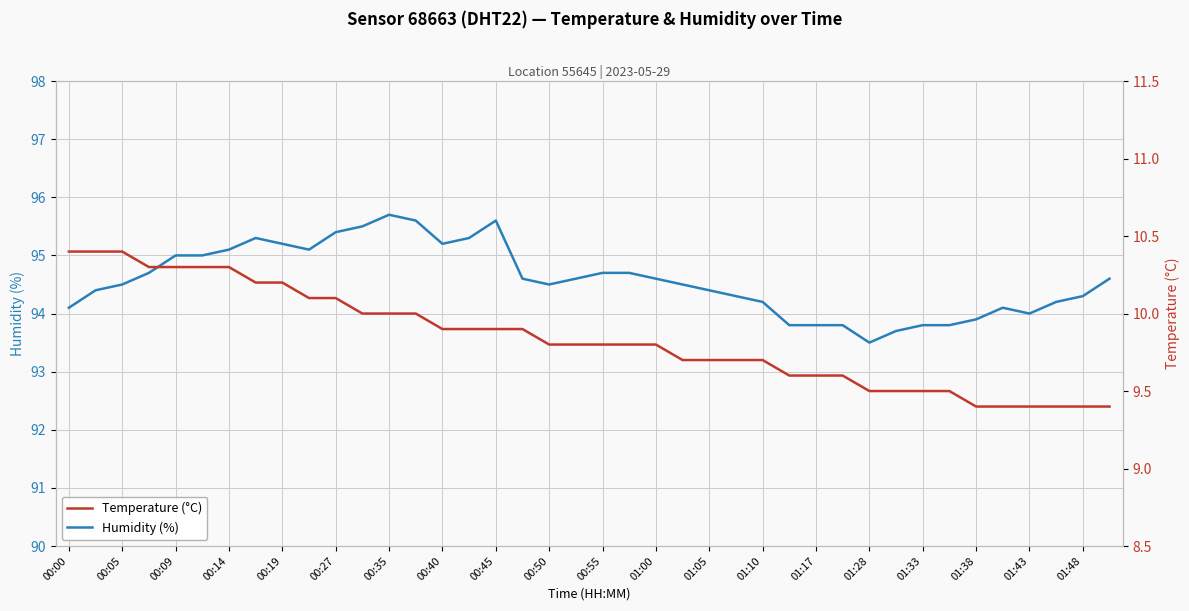

At which label does Humidity (%) reach its minimum?

01:28